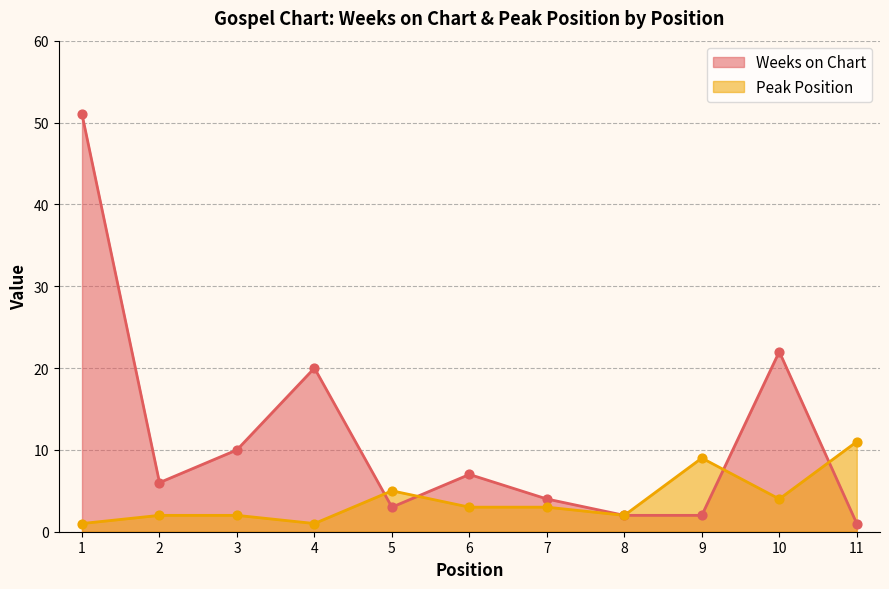

What are all the series names shown in the legend?

Weeks on Chart, Peak Position